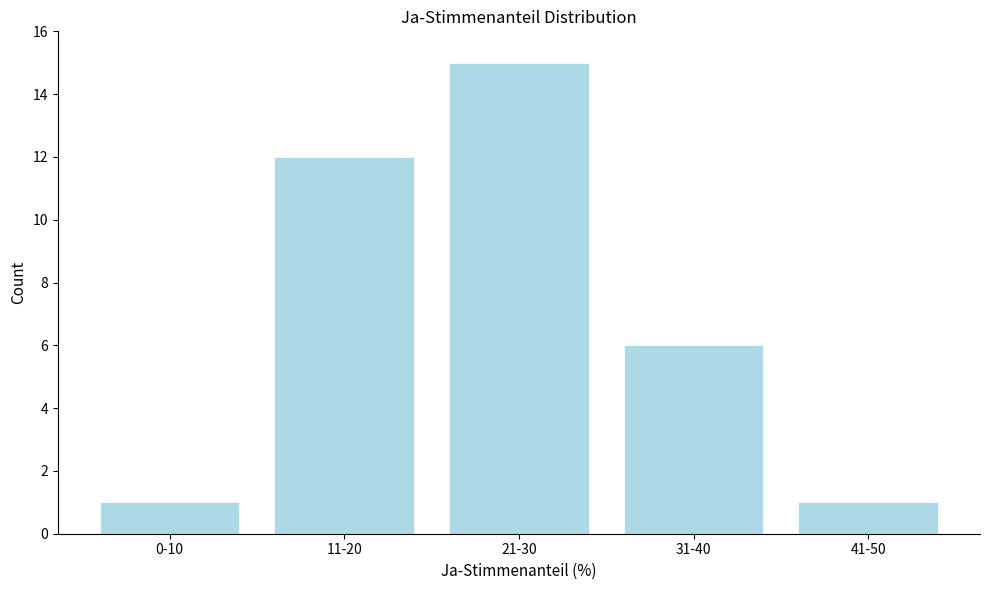

Reading left to right, what are all the values shown in this chart?

0-10=1	11-20=12	21-30=15	31-40=6	41-50=1